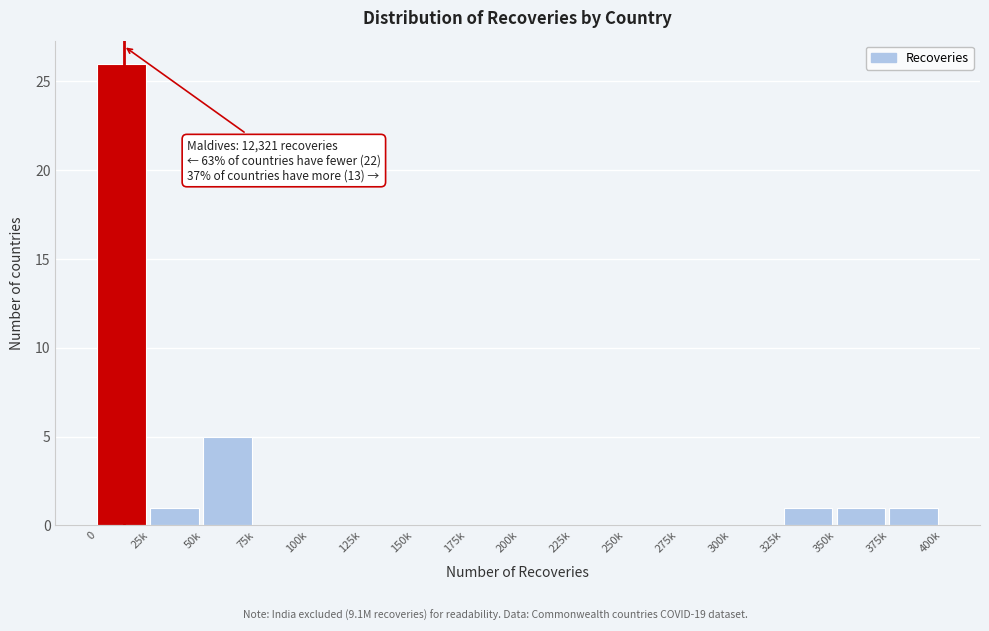

Reading left to right, what are all the values shown in this chart?

0=26	25k=1	50k=5	75k=0	100k=0	125k=0	150k=0	175k=0	200k=0	225k=0	250k=0	275k=0	300k=0	325k=1	350k=1	375k=1